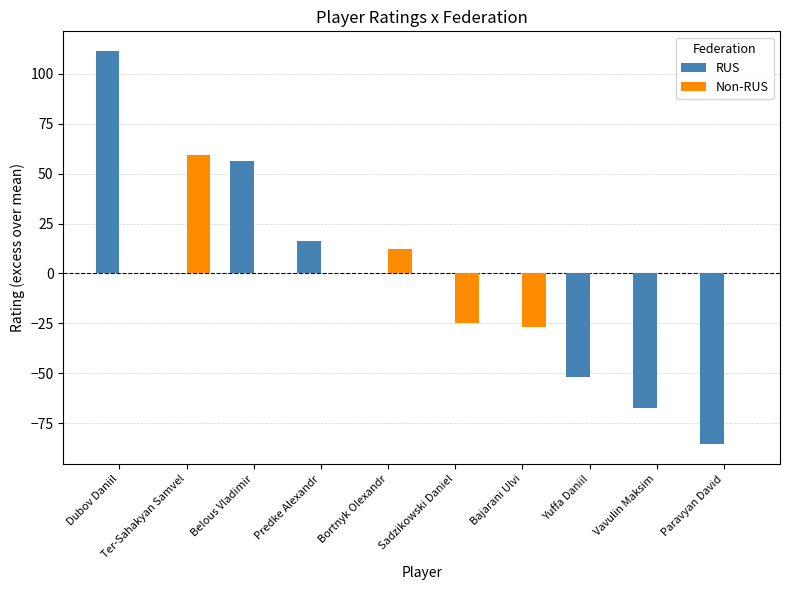

What is the sum of all RUS values?

-20.6